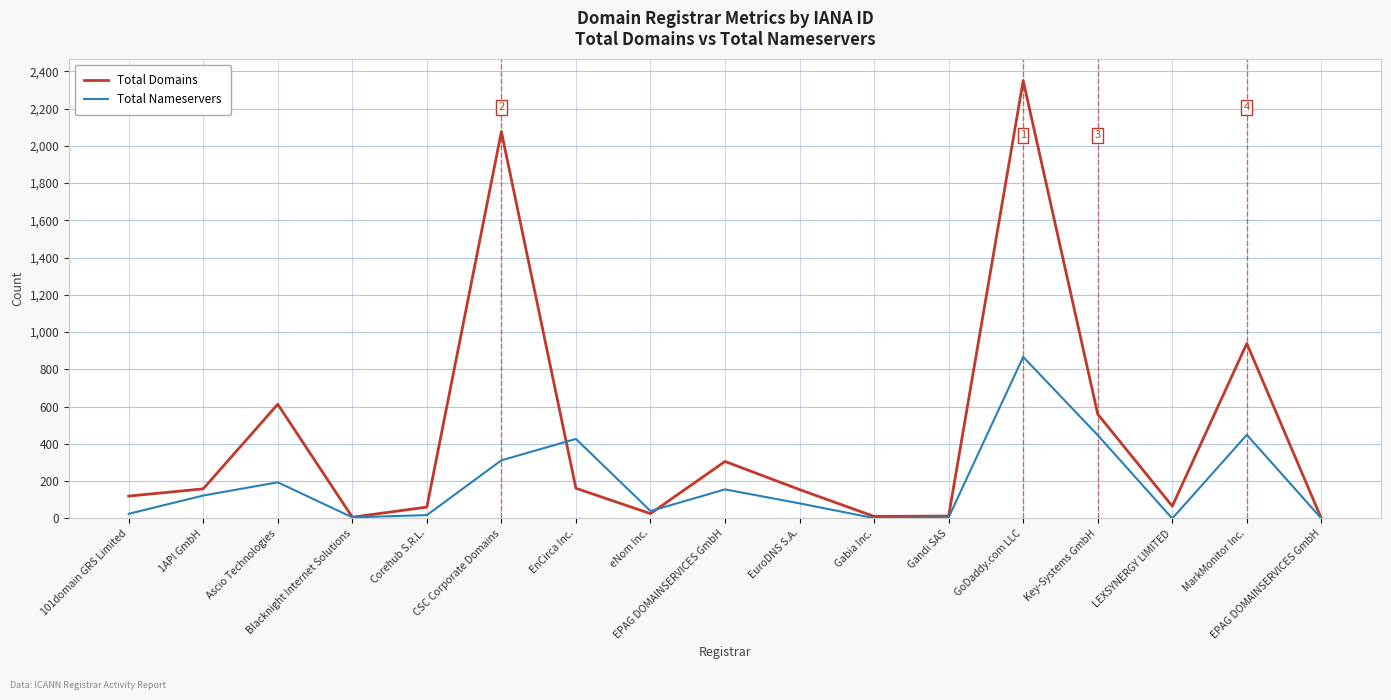

Does the chart have visible grid lines?

Yes